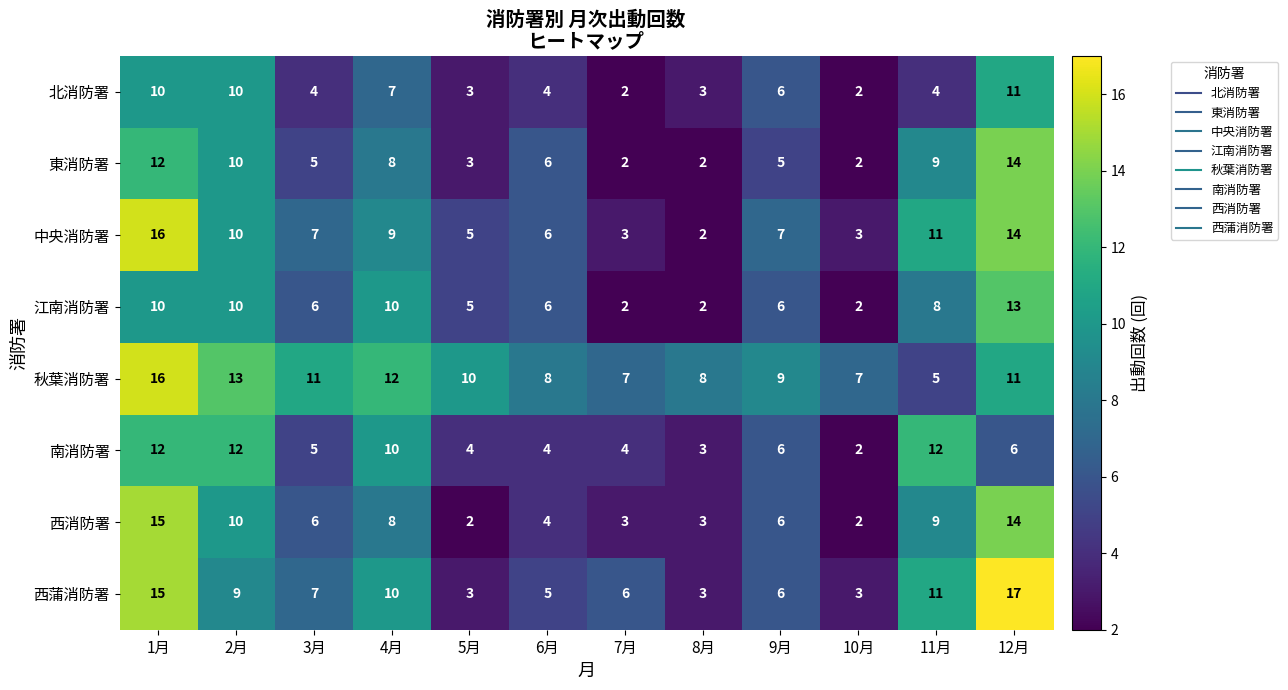

What is the difference between the 西蒲消防署 values at 10月 and 3月?

4